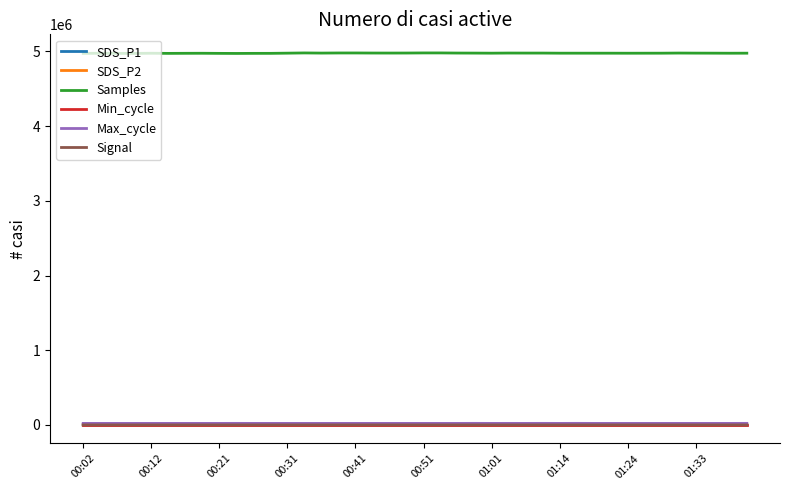

What are all the series names shown in the legend?

SDS_P1, SDS_P2, Samples, Min_cycle, Max_cycle, Signal